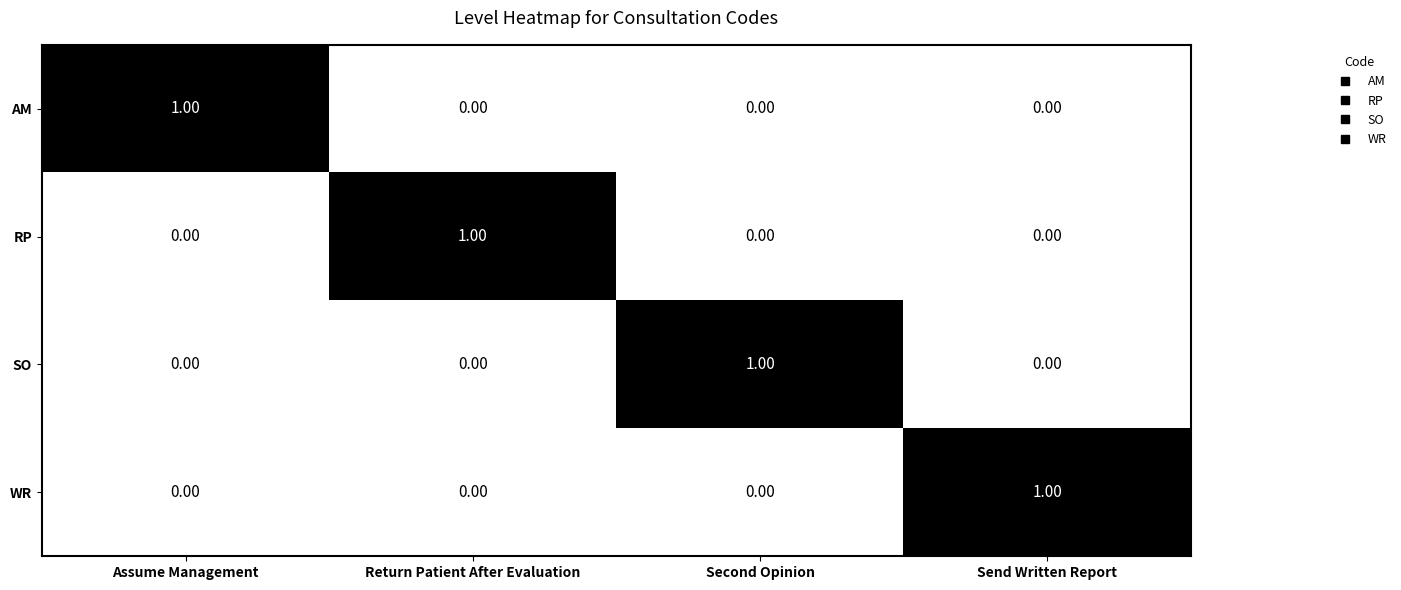

At how many categories does at least one series exceed 0?

4